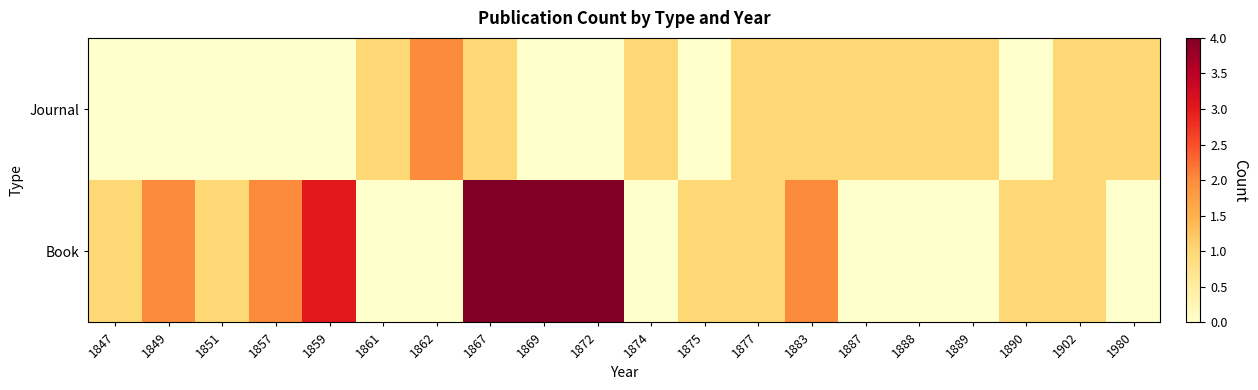

Reading left to right, transcribe all the data shown in this chart.

Book: 1847=1	1849=2	1851=1	1857=2	1859=3	1861=0	1862=0	1867=4	1869=4	1872=4	1874=0	1875=1	1877=1	1883=2	1887=0	1888=0	1889=0	1890=1	1902=1	1980=0
Journal: 1847=0	1849=0	1851=0	1857=0	1859=0	1861=1	1862=2	1867=1	1869=0	1872=0	1874=1	1875=0	1877=1	1883=1	1887=1	1888=1	1889=1	1890=0	1902=1	1980=1